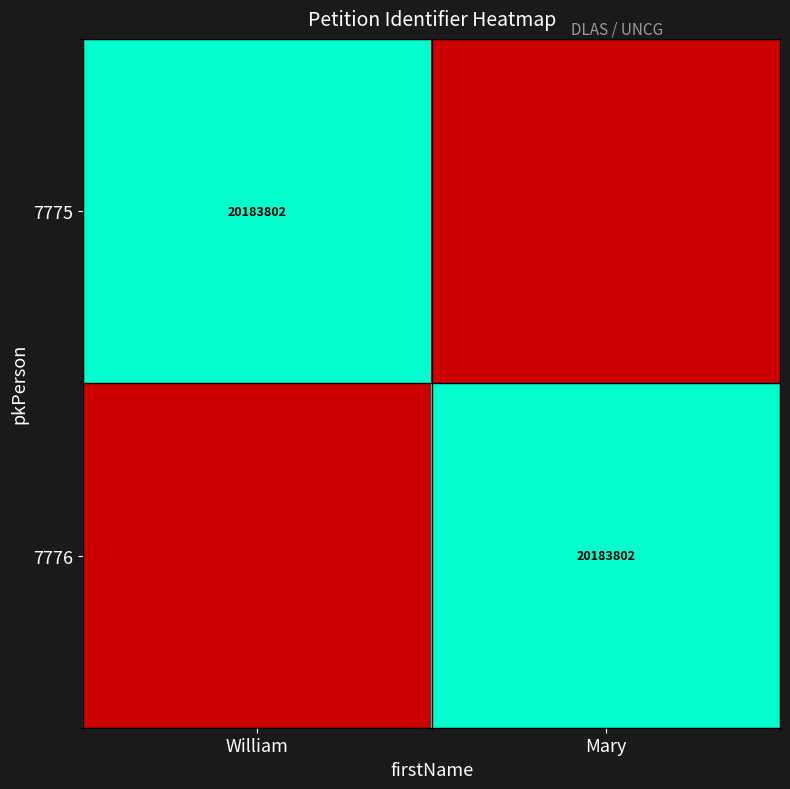

Is it true that 7775 equals 26618668 at William?

False